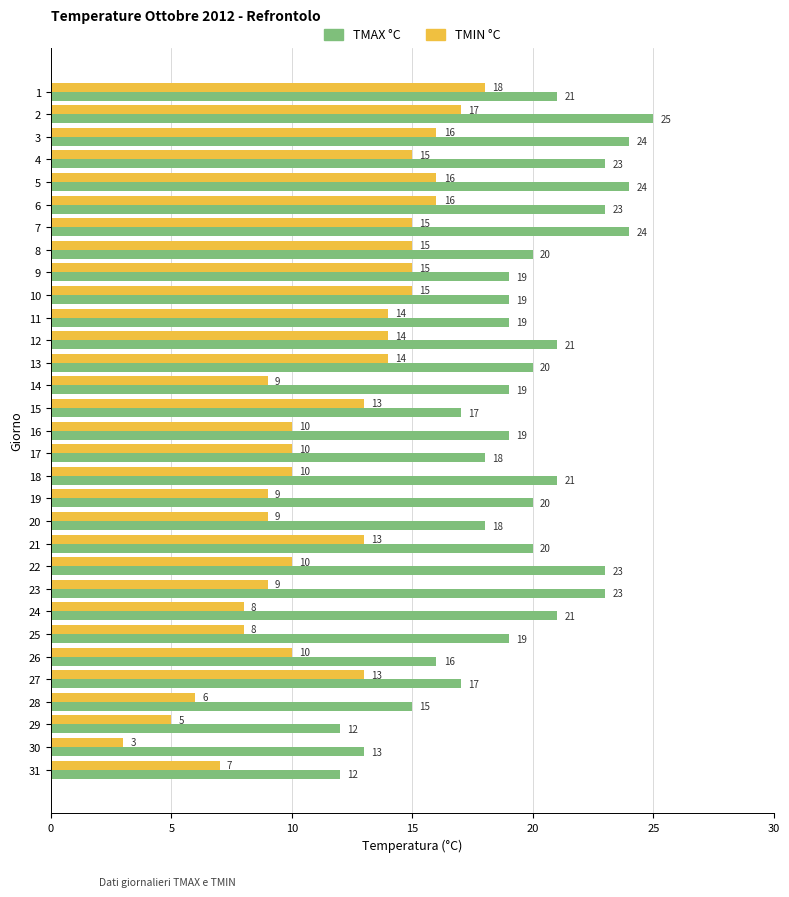

Is the value of TMIN °C at 5 greater than the value of TMAX °C at 22?

No